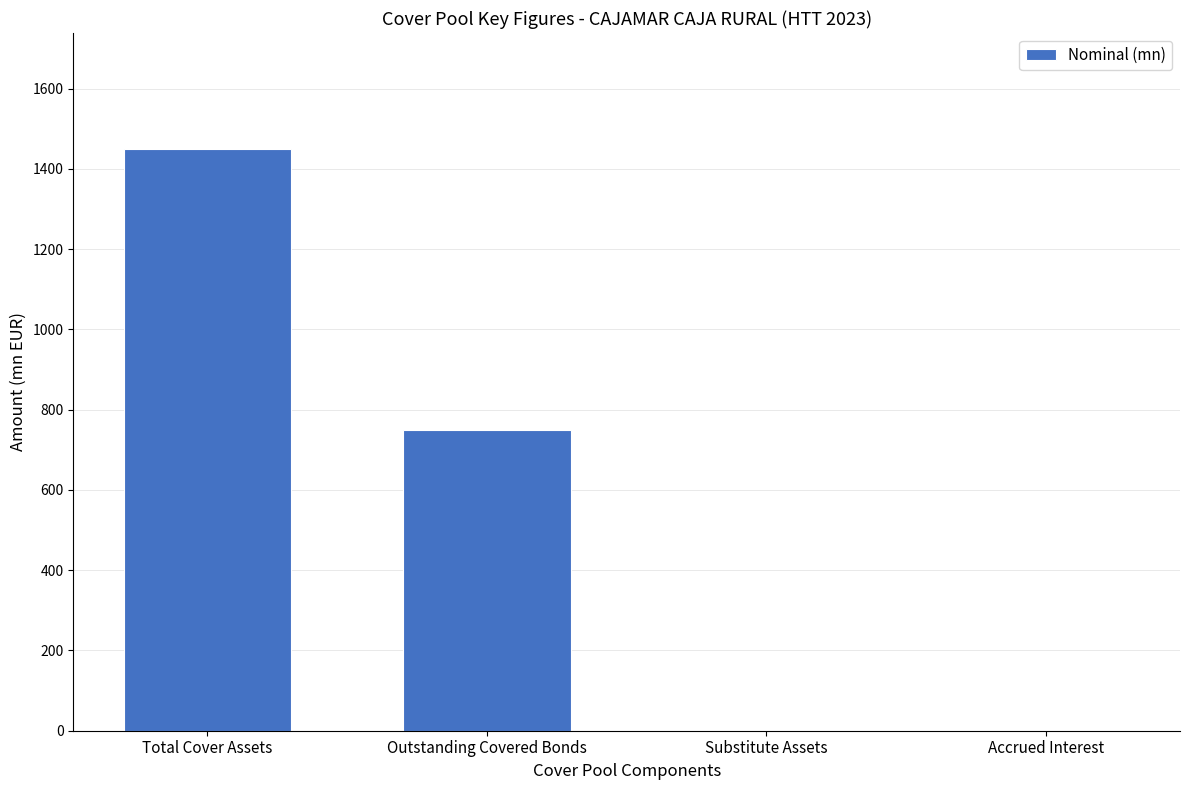

Reading left to right, what are all the values shown in this chart?

1448.6	750.0	0.0	0.0